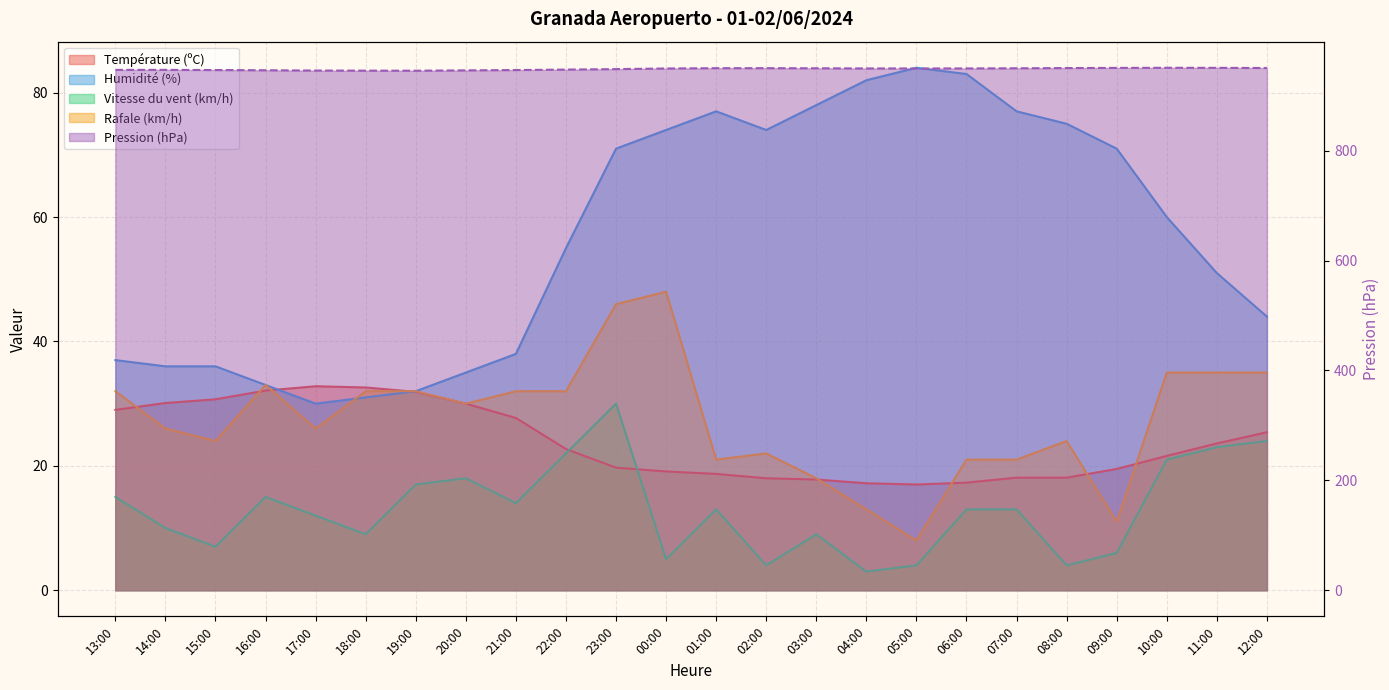

At which category is the sum across all series the highest?

23:00